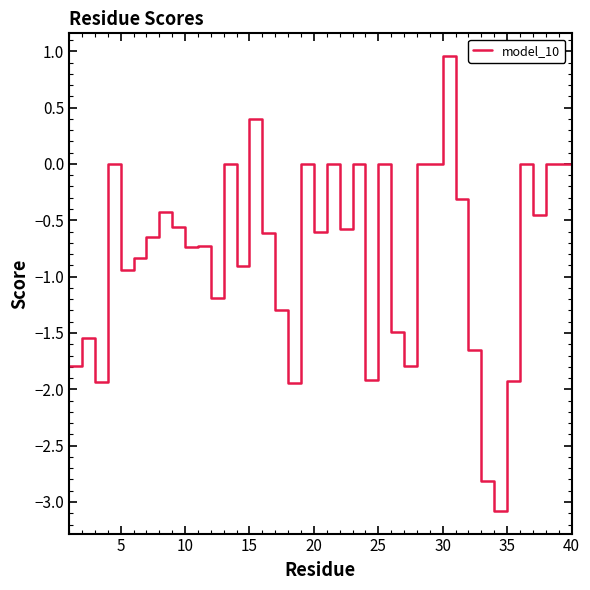

What is the greatest value displayed?

1.0